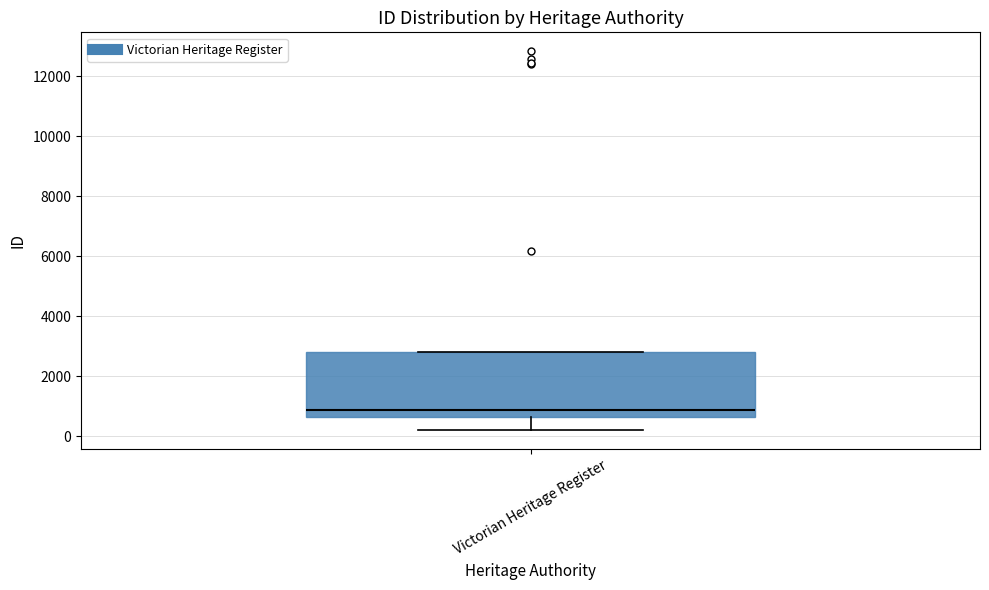

Read this box plot against the y-axis: the position of the median line, the range covered by the box, and the ends of both whiskers. The values are not printed on the chart, so give them approximately, as read against the axis.

median 800, box 600 to 2800, whiskers 200 to 2800